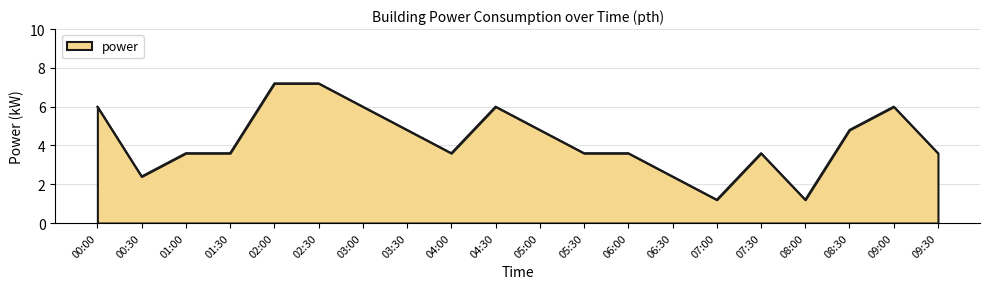

What position from the left is 08:30?

18